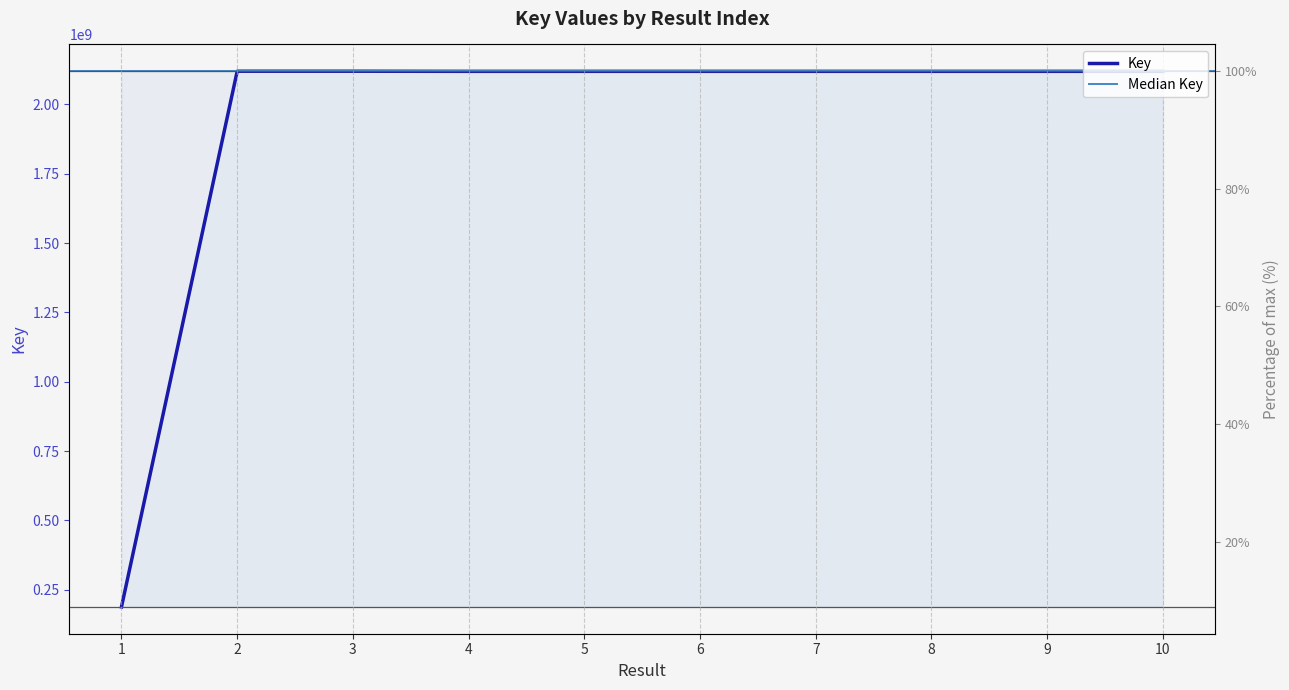

Rank the categories by value from lowest to highest.

1, 5, 4, 10, 9, 8, 7, 6, 3, 2